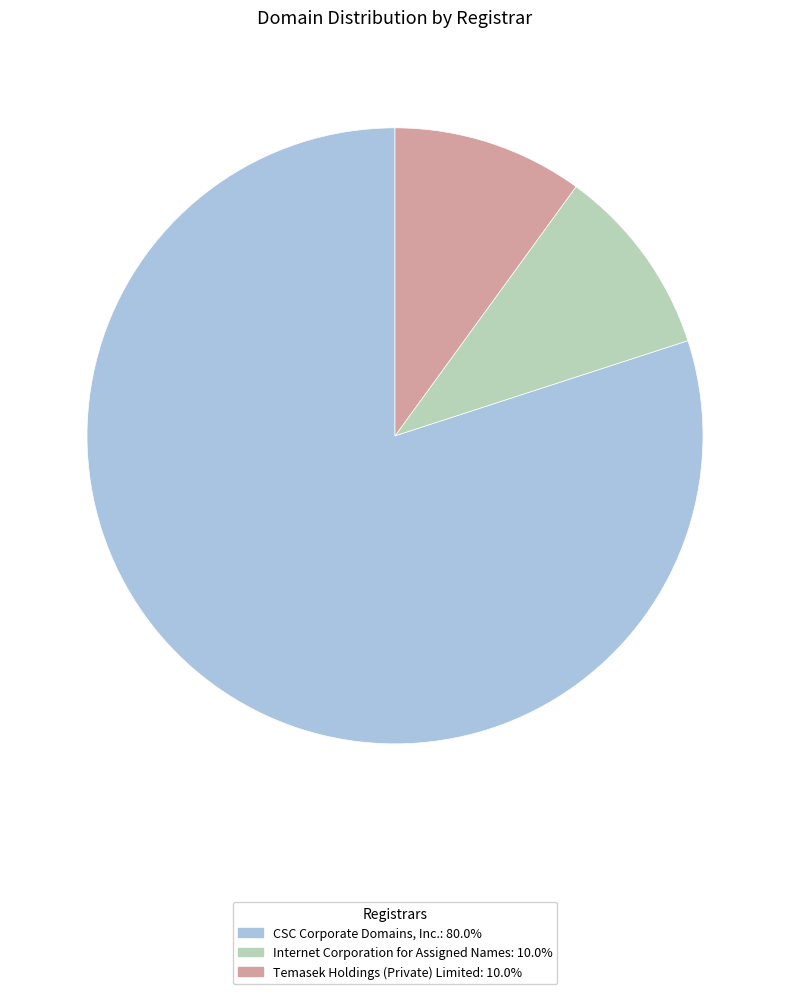

What is the largest slice in the pie chart?

CSC Corporate Domains, Inc.